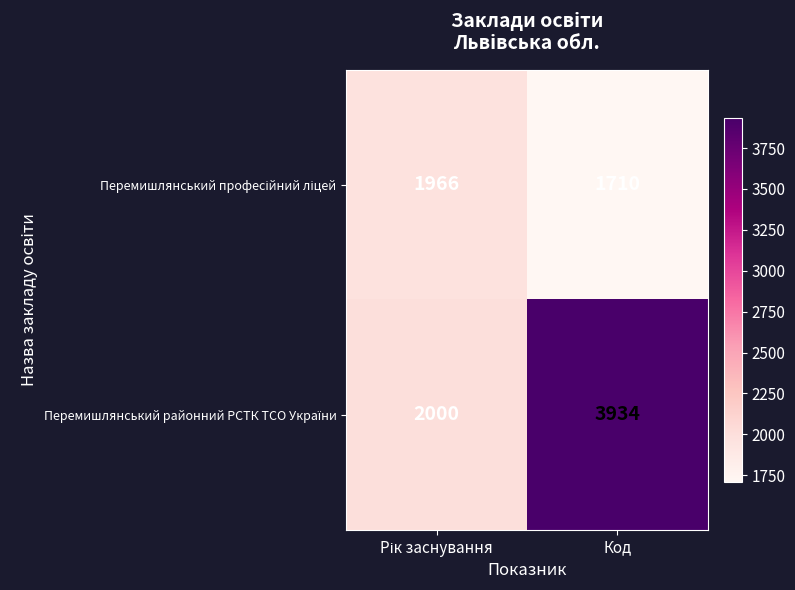

How many data points does each series have?

2